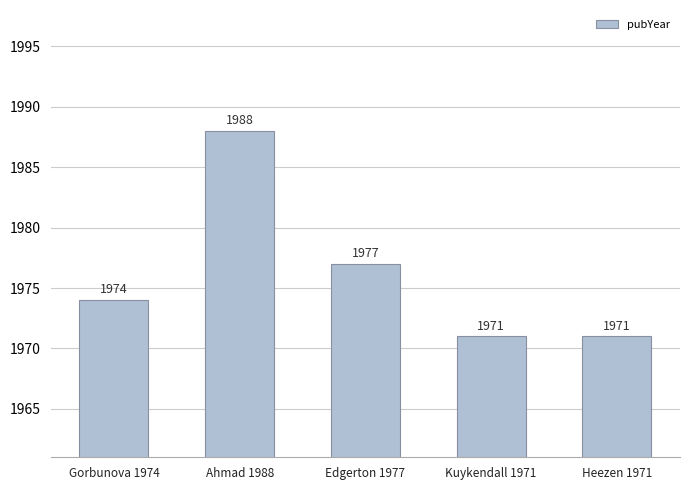

How many series are shown in this chart?

1